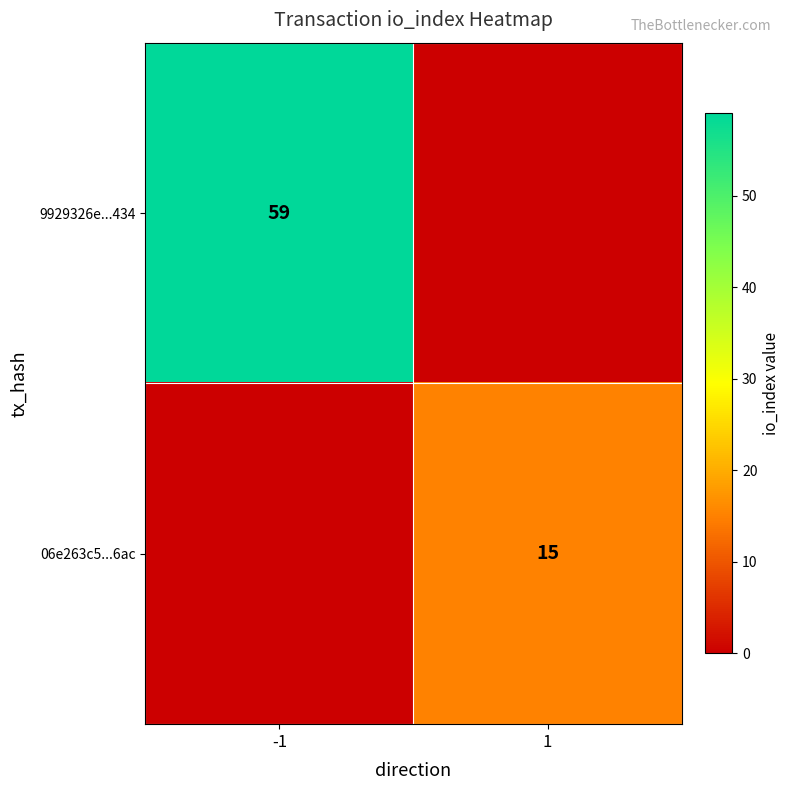

What is the difference between the maximum and minimum values in the 06e263c5...6ac series?

15